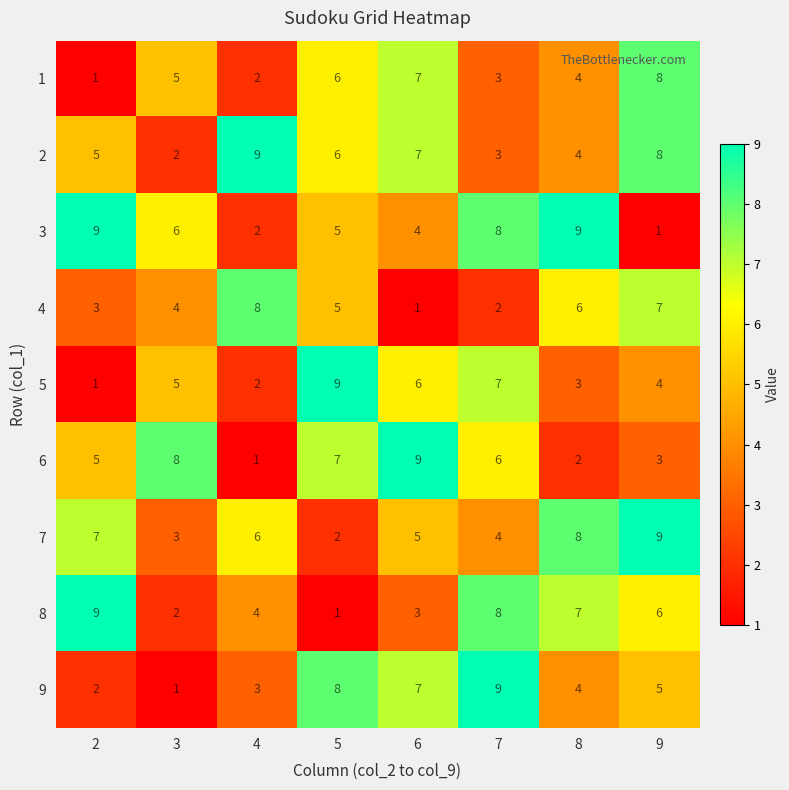

Between 3 and 8, which series saw the biggest shift?

6